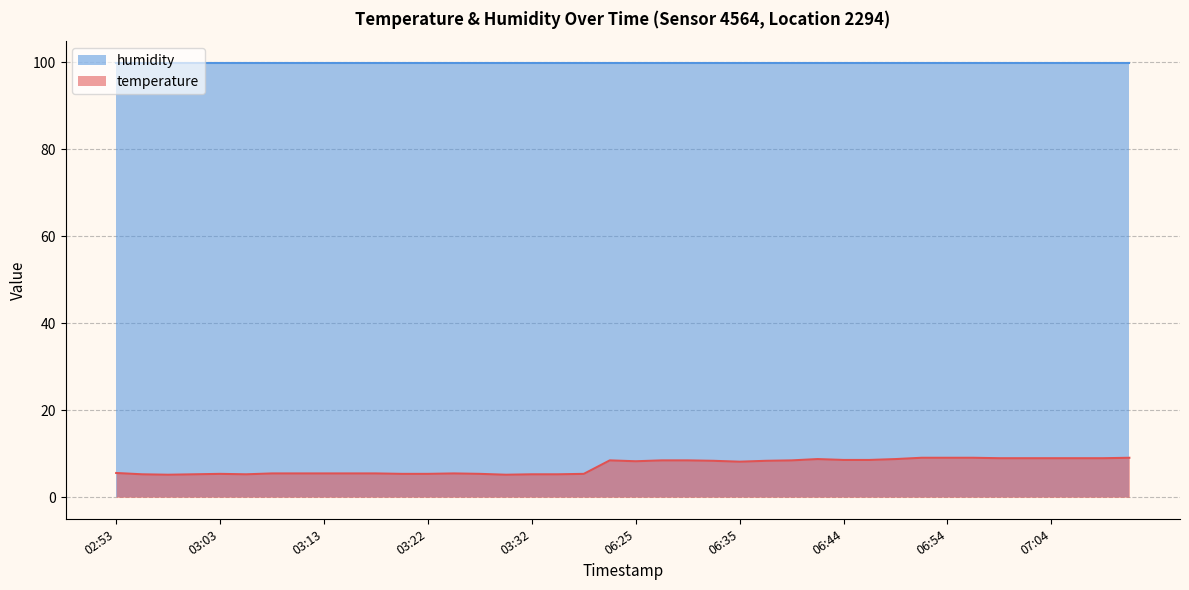

Is it true that the value at 06:49 is 8.8?

True